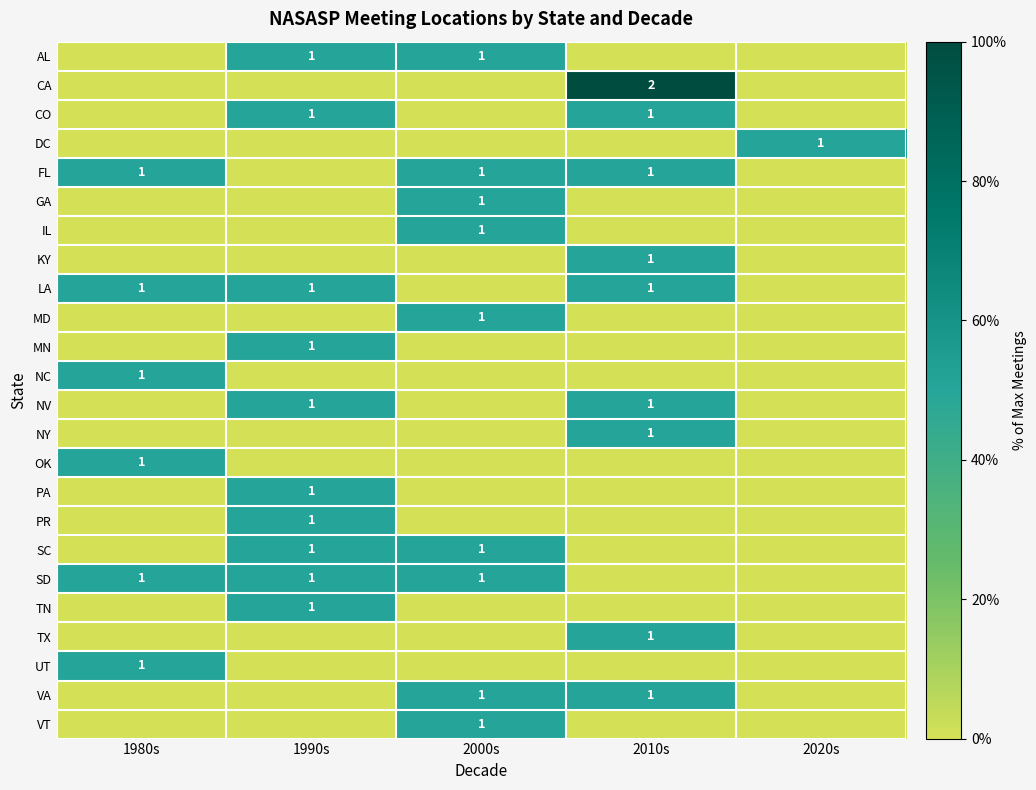

At which category is the sum across all series the highest?

1990s